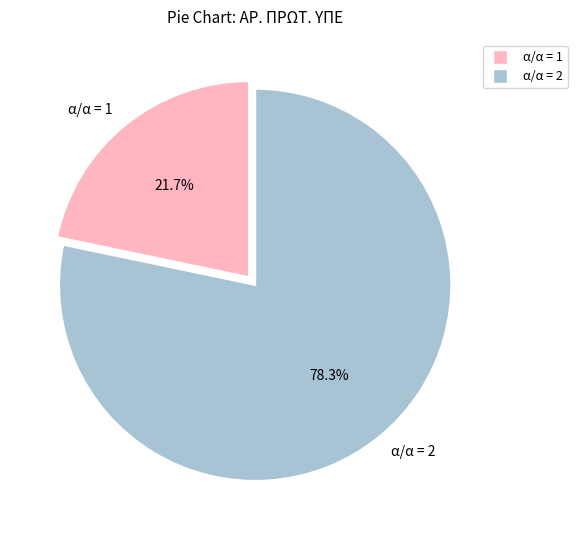

Which has a higher value, α/α = 2 or α/α = 1?

α/α = 2